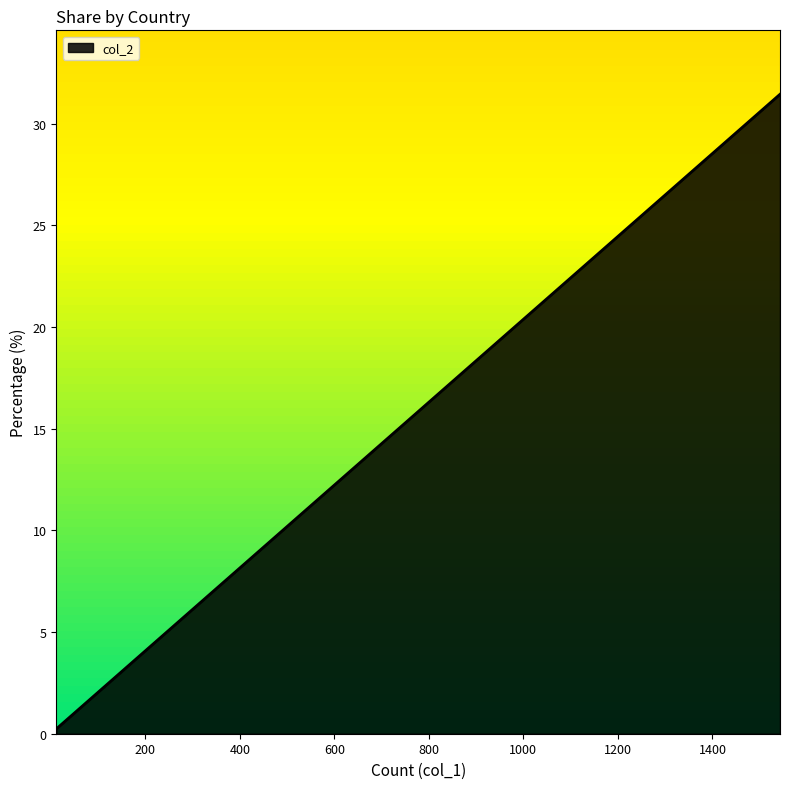

What is the maximum value shown in the chart?

31.5